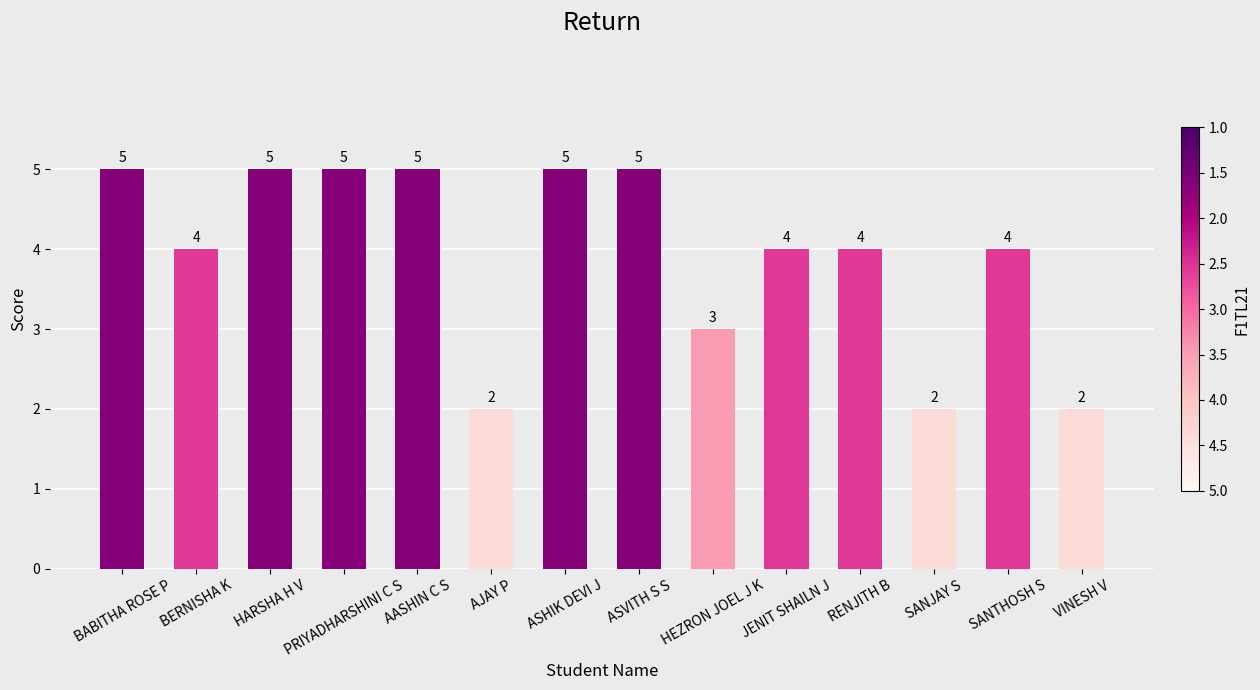

True or false: the data shows 5 at PRIYADHARSHINI C S.

True